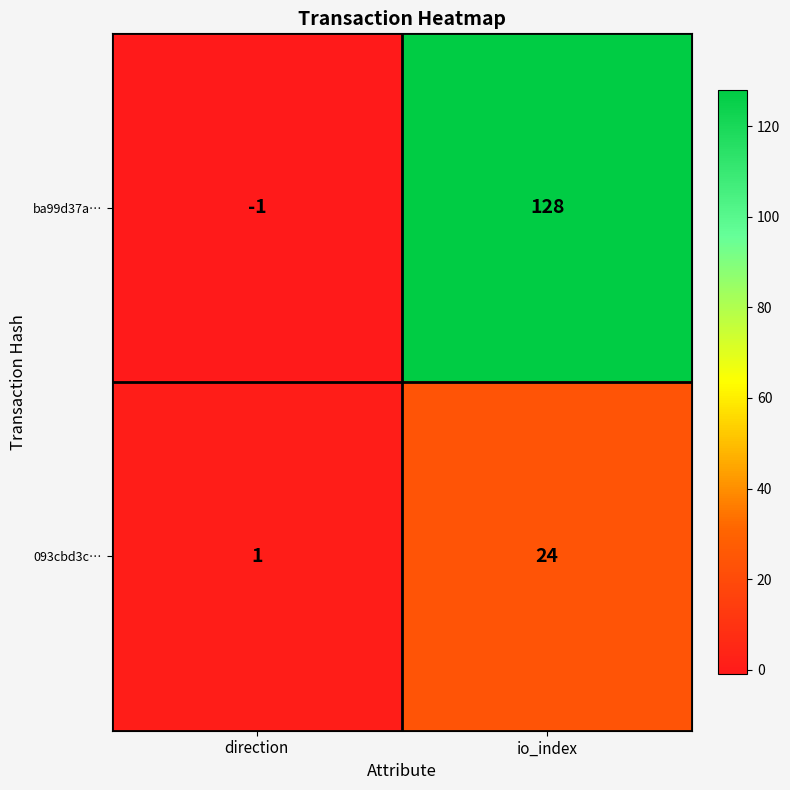

Read the 093cbd3c… value at io_index, to the nearest 5.

25